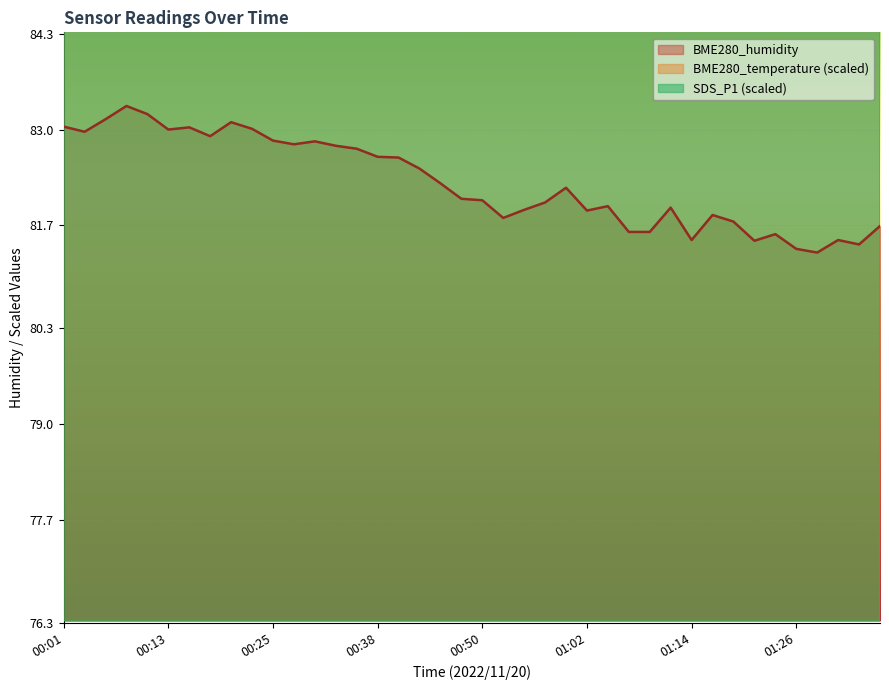

Which series has the largest total across all categories?

BME280_temperature